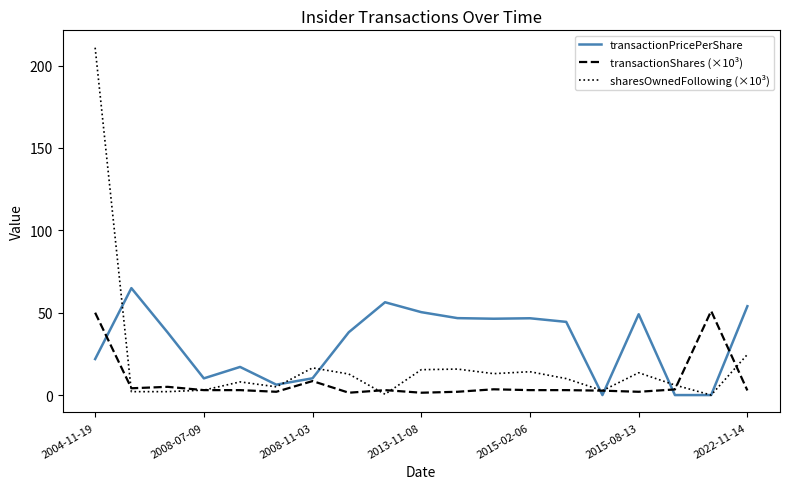

Which series has the widest spread of values?

sharesOwnedFollowing (×10³)